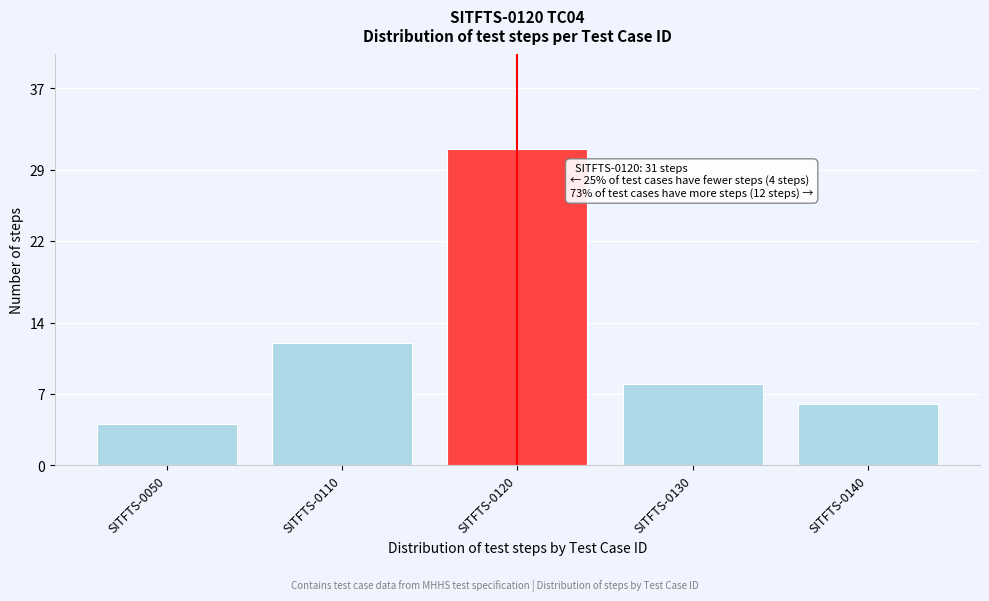

Reading left to right, what are all the values shown in this chart?

SITFTS-0050=4	SITFTS-0110=12	SITFTS-0120=31	SITFTS-0130=8	SITFTS-0140=6